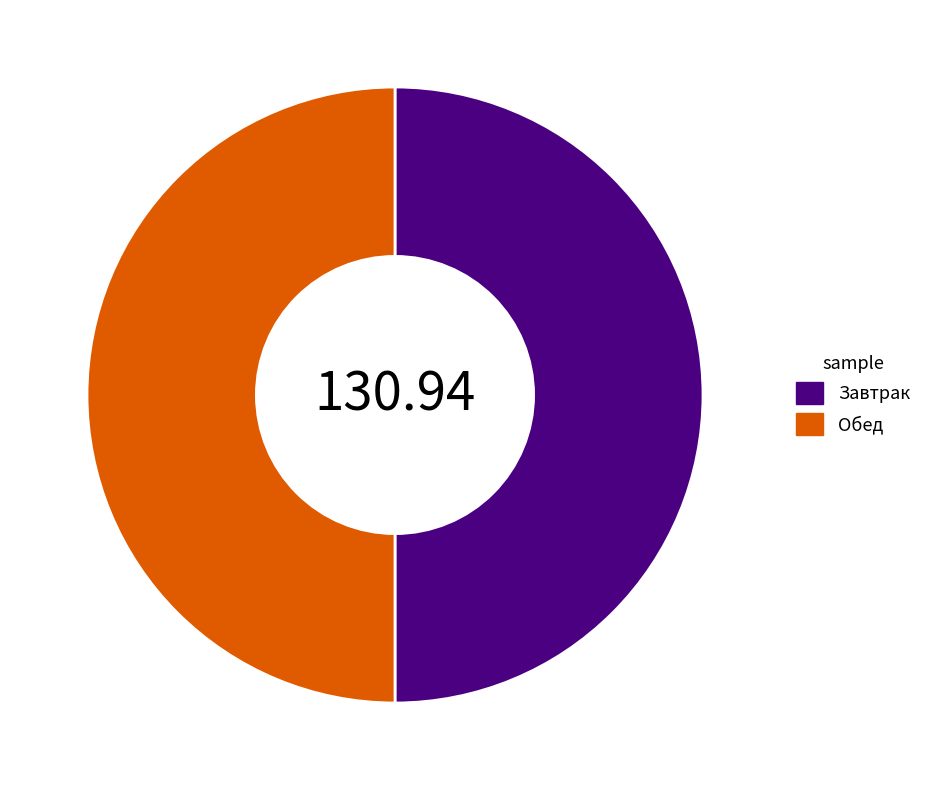

What is the ratio of the value at Обед to the value at Завтрак?

1.0